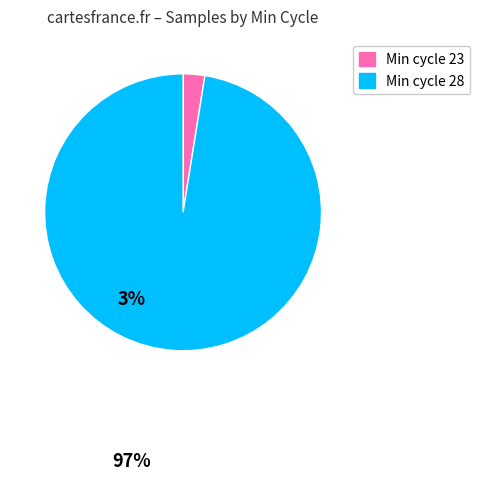

Is there a majority slice in this chart?

Yes